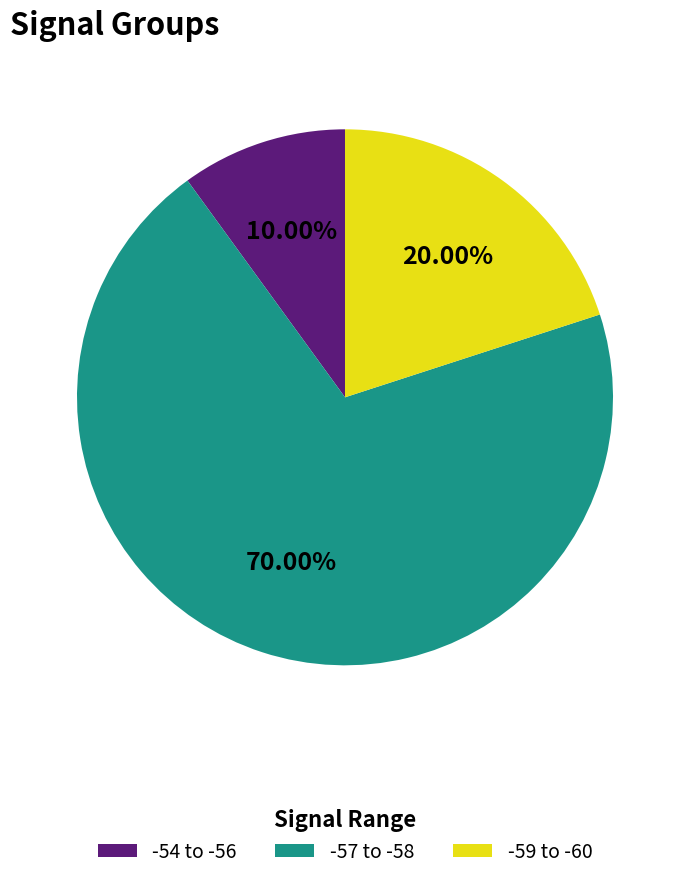

Count the number of slices in the pie.

3